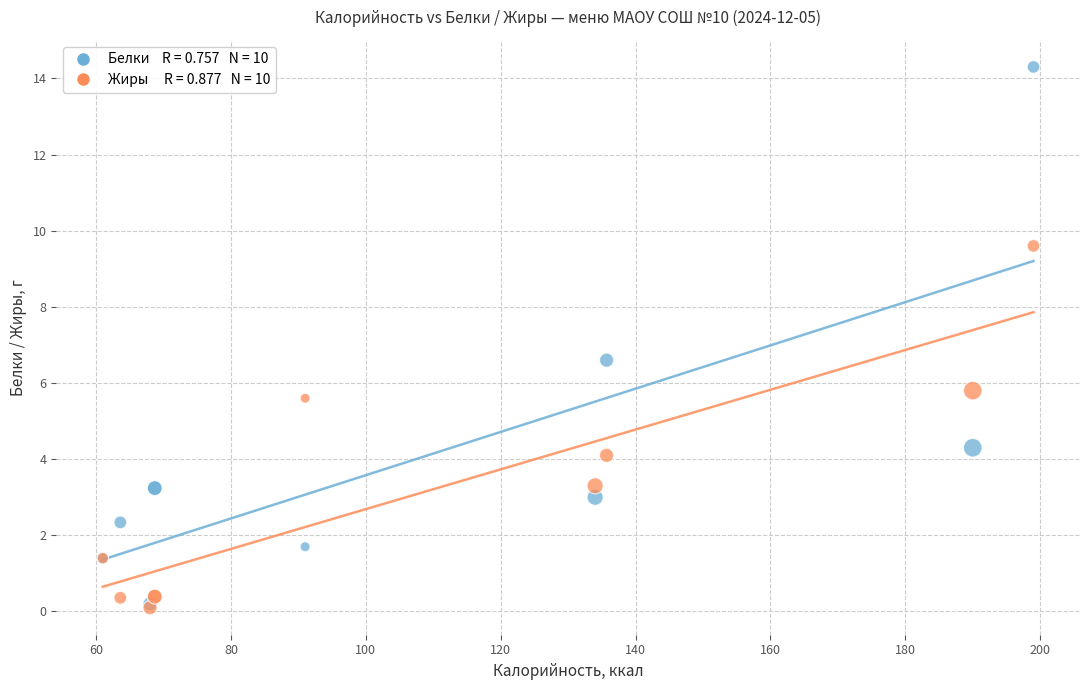

Across all series, what Y value is closest to 7?

6.6